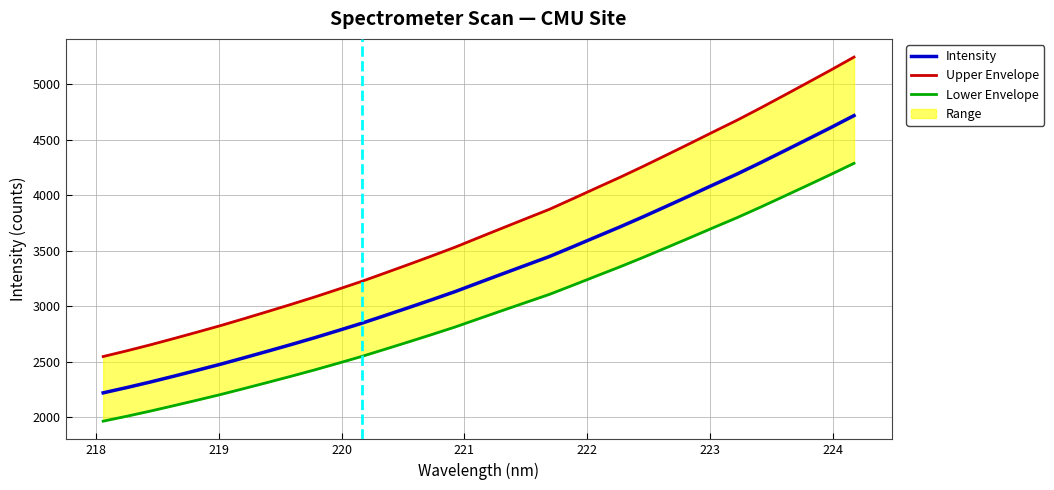

Reading right to left, list all the values displayed in this chart.

Intensity: 4718.8	4609.7	4503.2	4397.6	4292.7	4190.9	4094.9	3997.3	3901.3	3806.0	3713.7	3625.1	3535.6	3447.4	3369.4	3291.0	3212.2	3132.6	3058.8	2986.7	2915.8	2845.6	2779.9	2715.5	2654.0	2594.1	2535.0	2477.0	2422.2	2368.5	2315.9	2266.1	2218.7
Upper Envelope: 5246.4	5128.4	5013.5	4899.4	4786.2	4676.2	4572.5	4467.1	4363.4	4260.5	4160.8	4065.1	3968.4	3873.2	3788.9	3704.3	3619.2	3533.2	3453.5	3375.7	3299.1	3223.2	3152.3	3082.7	3016.3	2951.6	2887.8	2825.2	2766.0	2707.9	2651.2	2597.4	2546.1
Lower Envelope: 4288.5	4187.0	4088.0	3989.7	3892.2	3797.6	3708.2	3617.5	3528.2	3439.6	3353.7	3271.3	3188.1	3106.1	3033.5	2960.7	2887.3	2813.3	2744.7	2677.7	2611.7	2546.4	2485.3	2425.4	2368.2	2312.5	2257.5	2203.6	2152.7	2102.7	2053.8	2007.5	1963.3